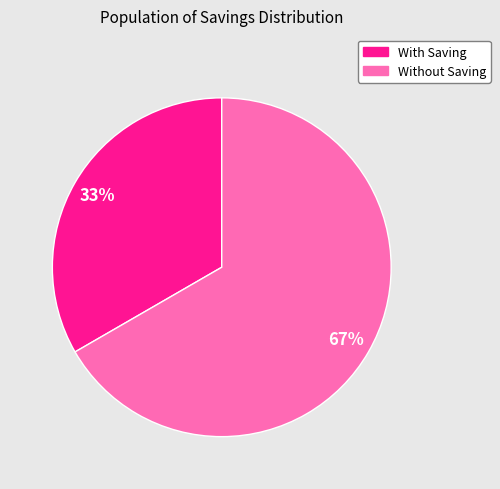

Is there a majority slice in this chart?

Yes